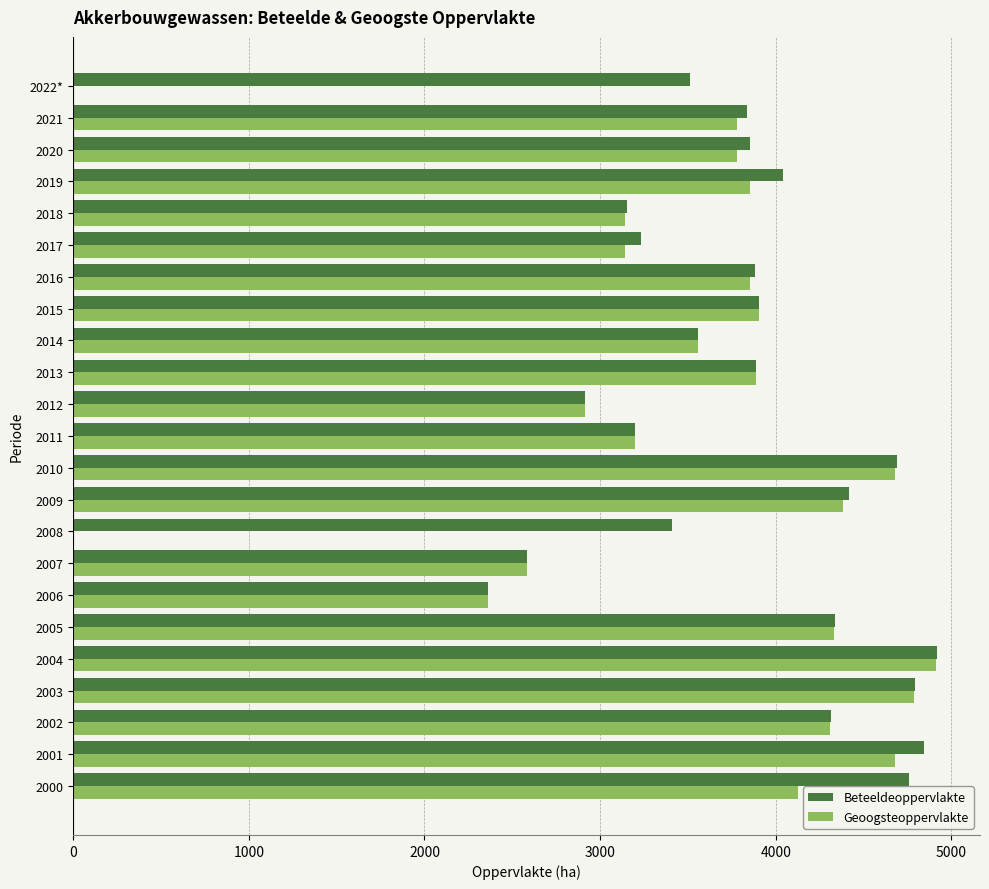

The Beteeldeoppervlakte series shows 4691 at 2010. True or false?

True